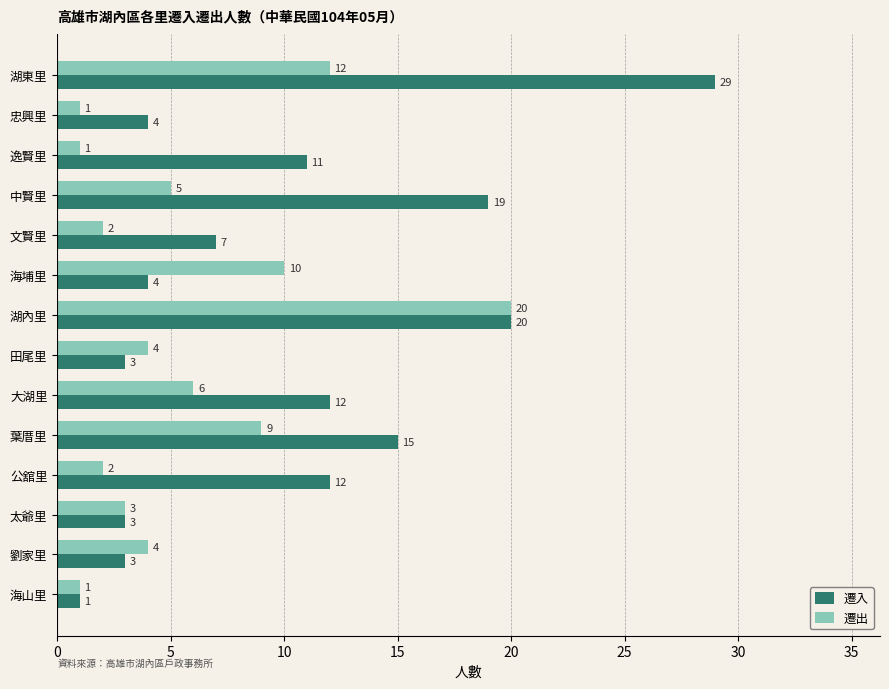

Is the value of 遷出 at 文賢里 greater than the value of 遷入 at 公舘里?

No